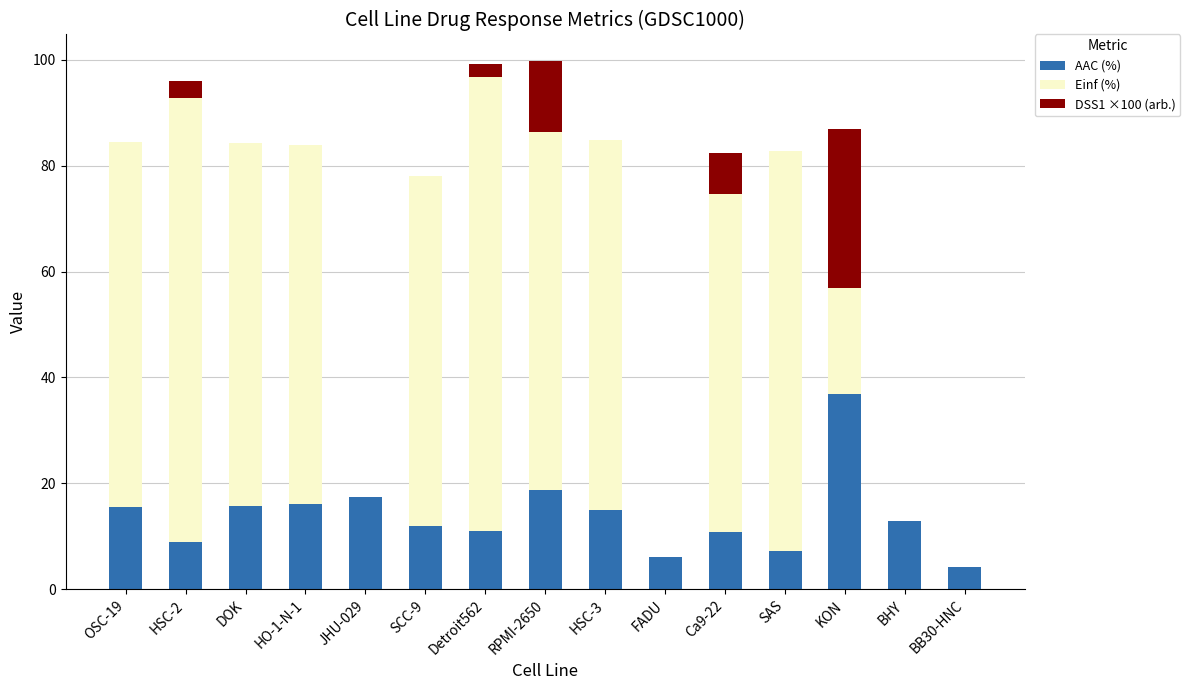

Does the chart contain stacked bars?

Yes